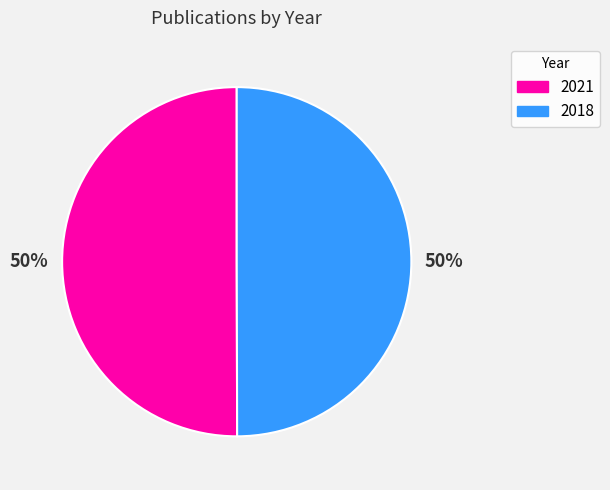

What is the ratio of the value at 2018 to the value at 2021?

1.0